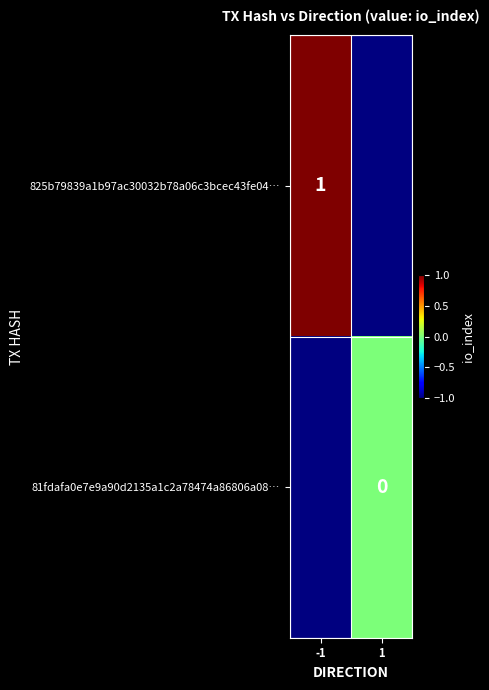

Is it true that 825b79839a1b97ac30032b78a06c3bcec43fe04… equals 0 at -1?

False